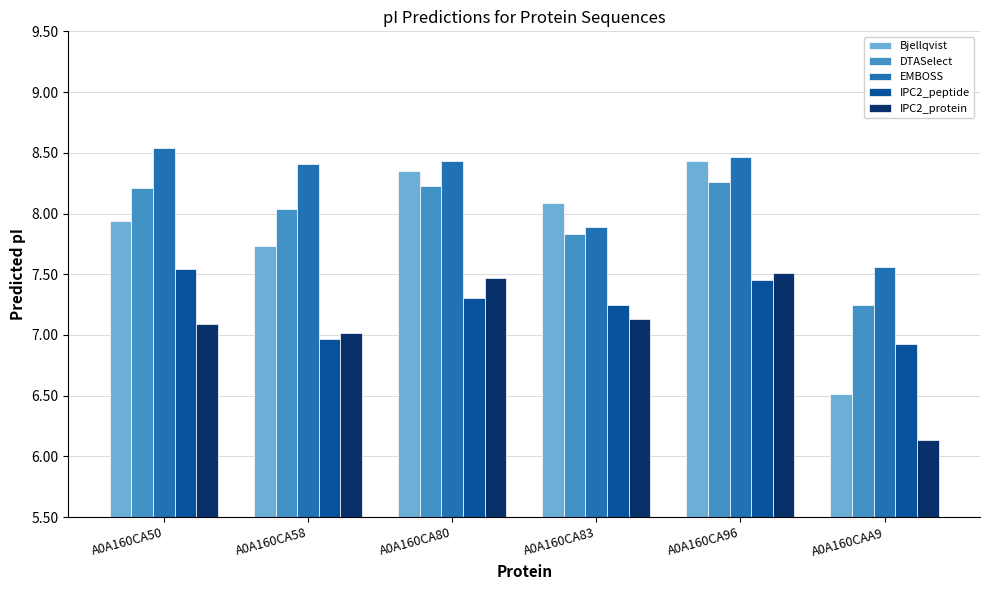

Where does the DTASelect series first go above 8?

A0A160CA50